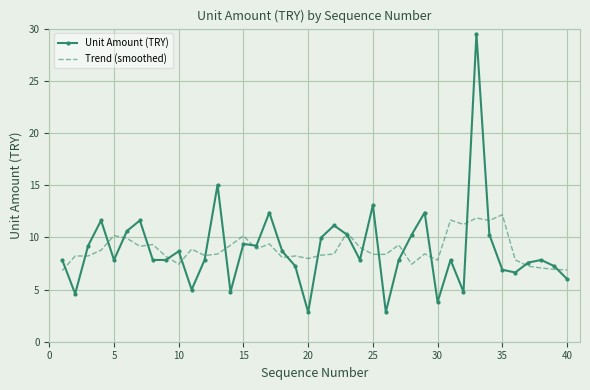

What is the minimum value for Unit Amount (TRY)?

2.8